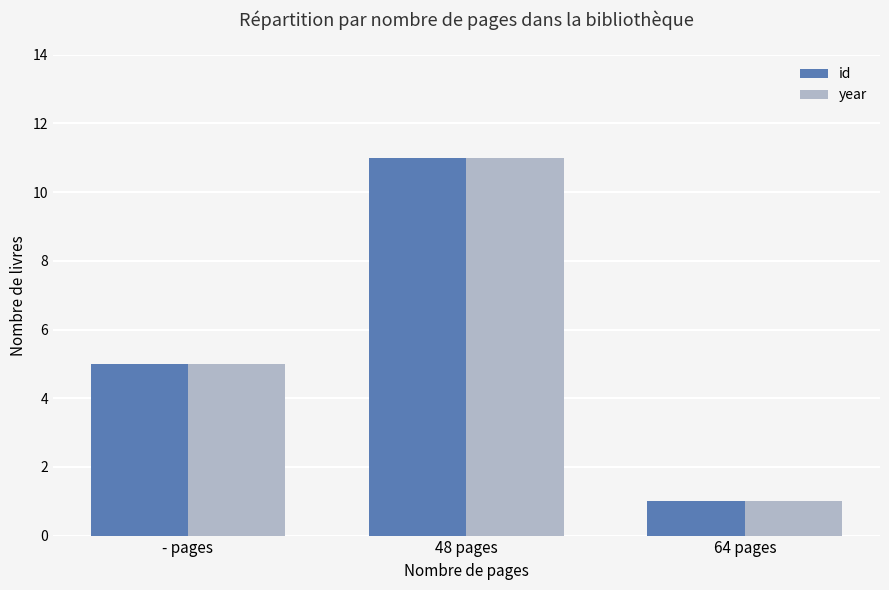

At which category is the sum across all series the highest?

48 pages